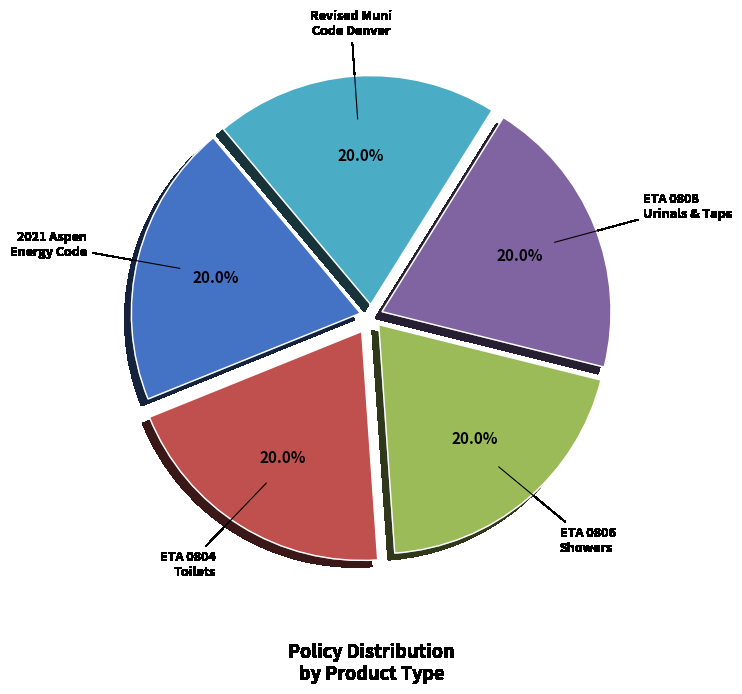

Is there any slice that represents more than half of the pie?

No